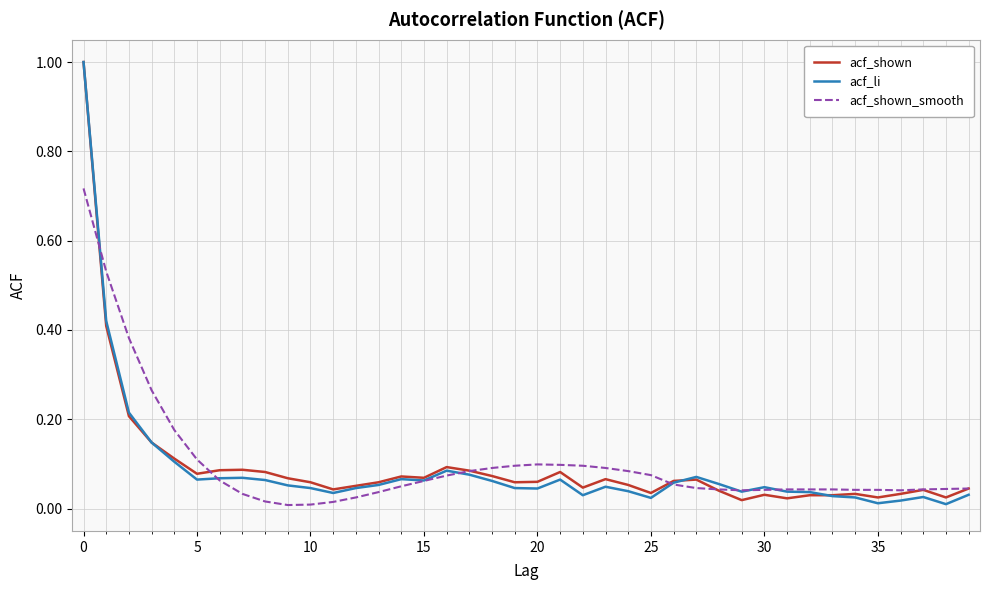

How many lines are shown in the chart?

3